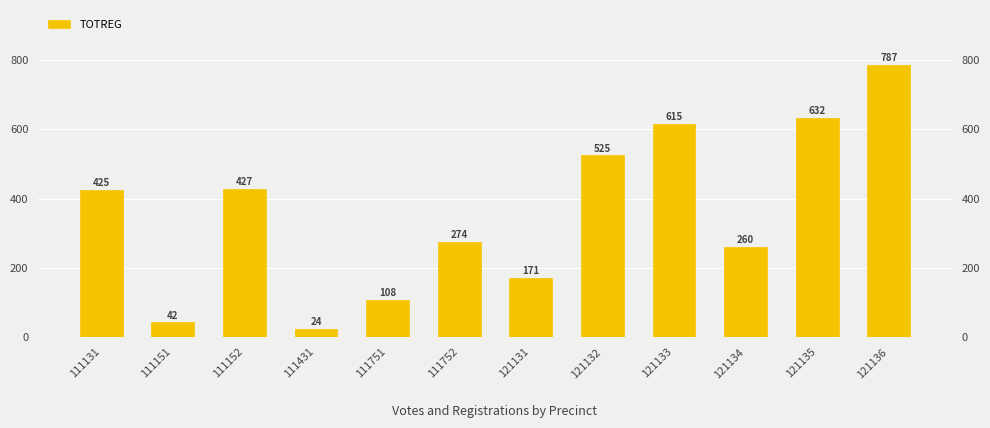

Where is the data nearest to the value 405?

111131